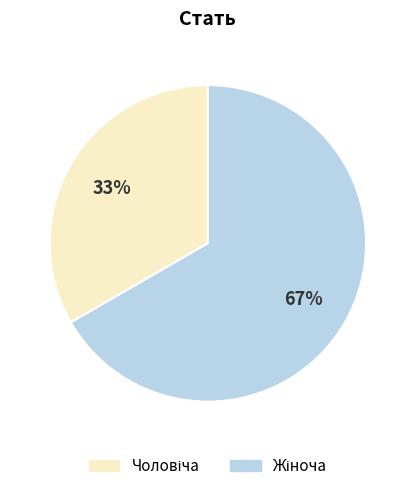

Is there any slice that represents more than half of the pie?

Yes